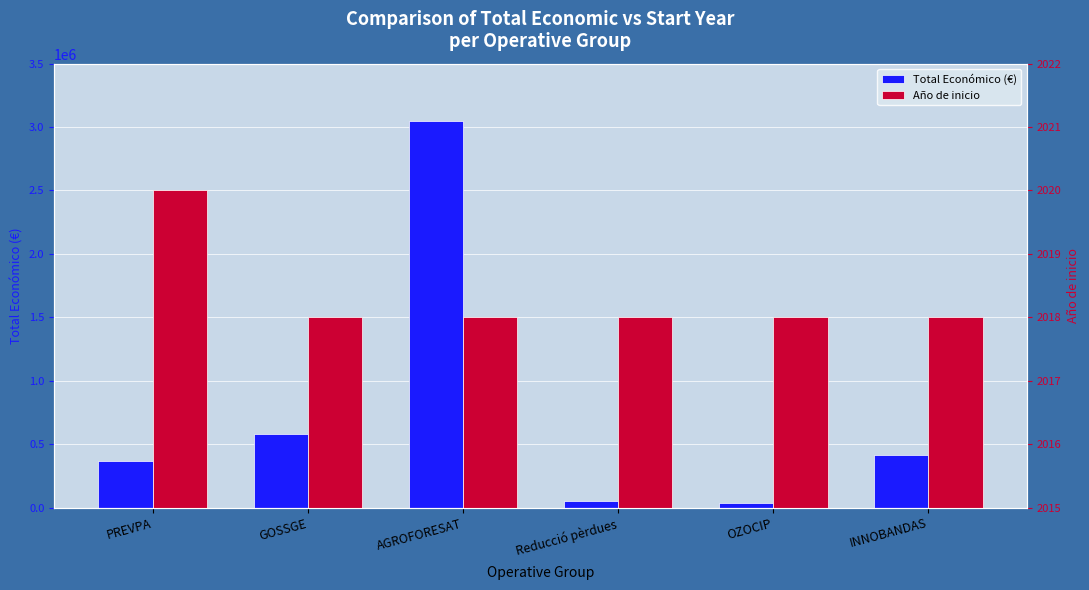

Where does the Total Económico (€) series first go above 413450?

GOSSGE